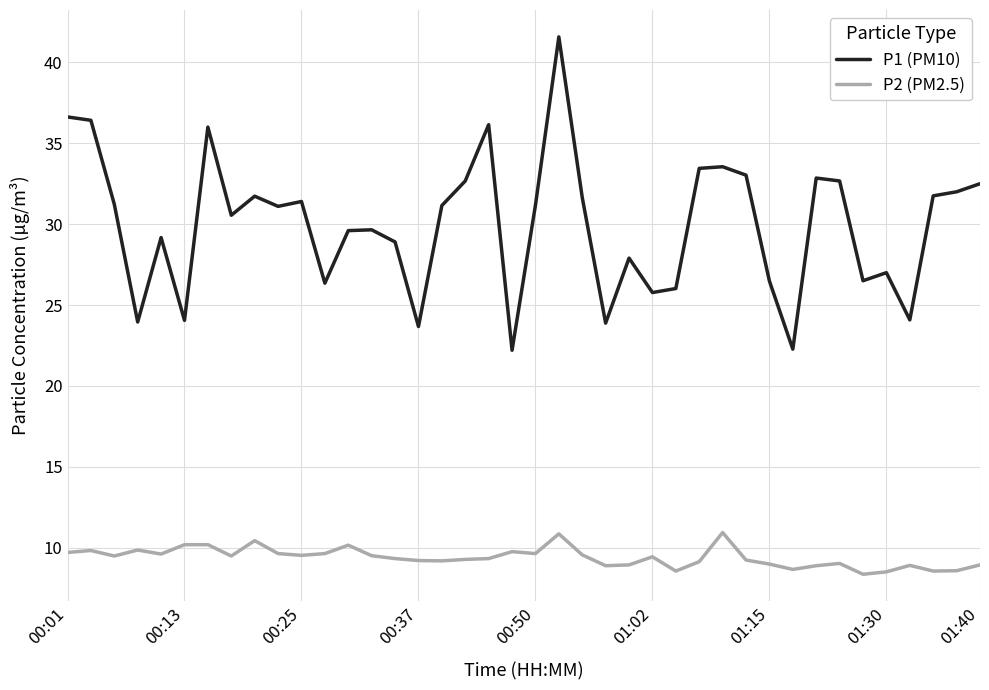

Which series has the largest total across all categories?

P1 (PM10)